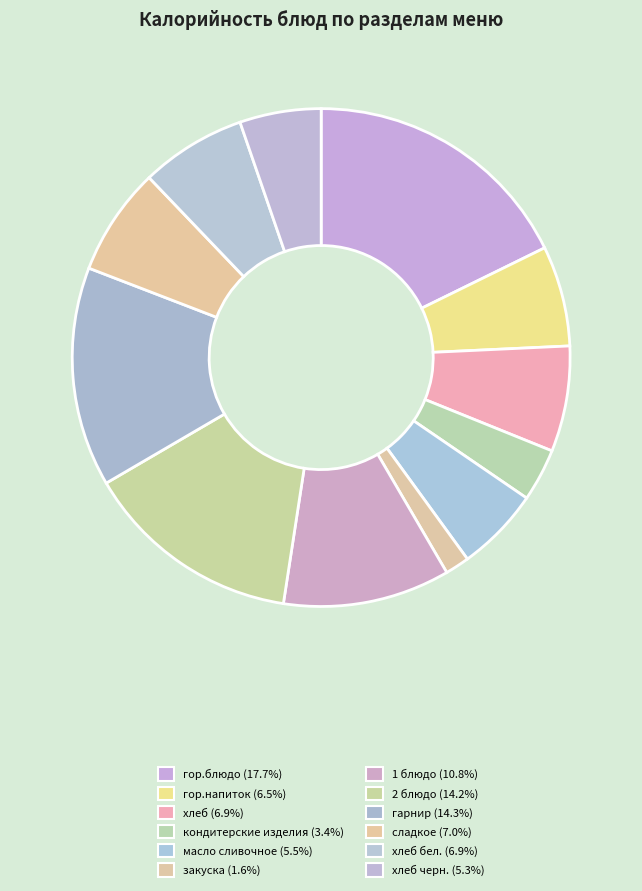

How many slices are in this pie chart?

12